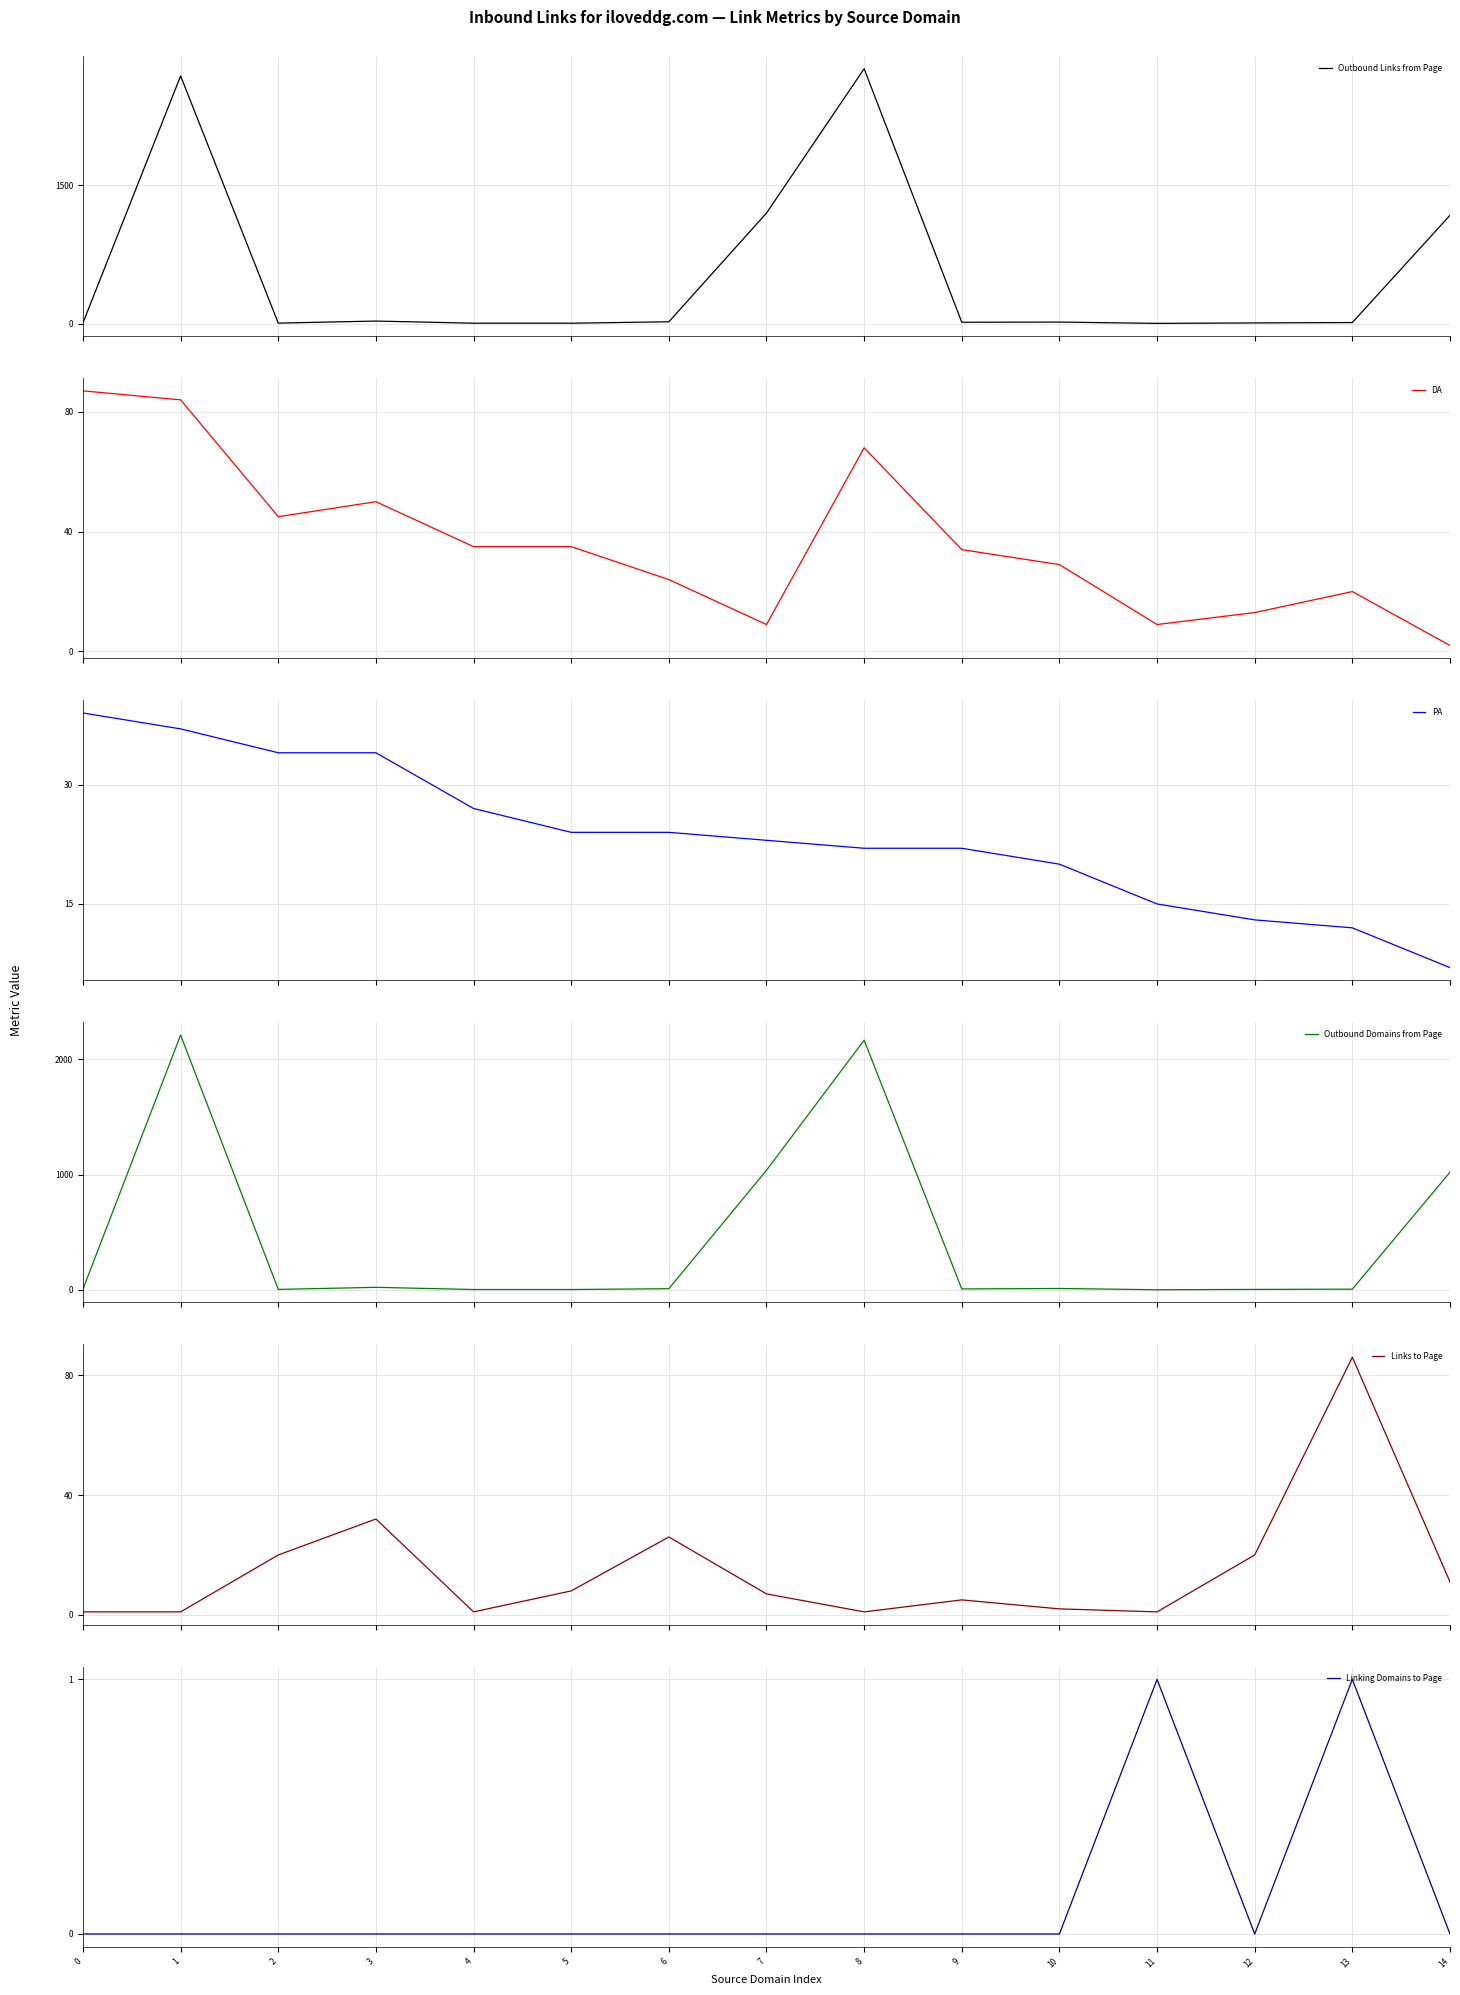

Count the number of categories in the chart.

15